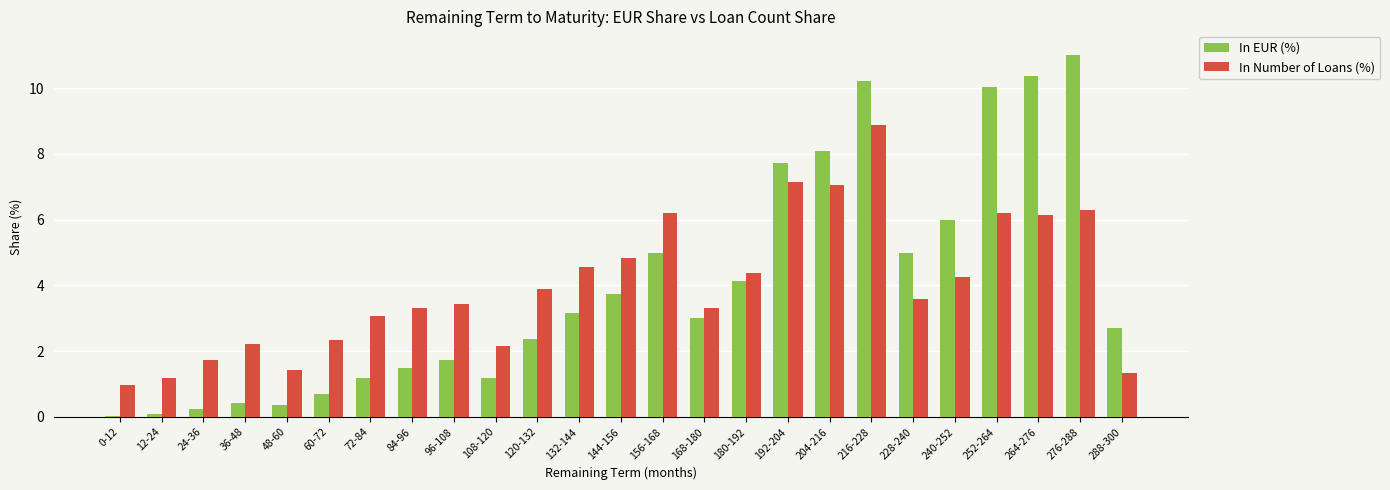

What is the sum of the In EUR (%) values at 192-204 and 204-216?

15.8